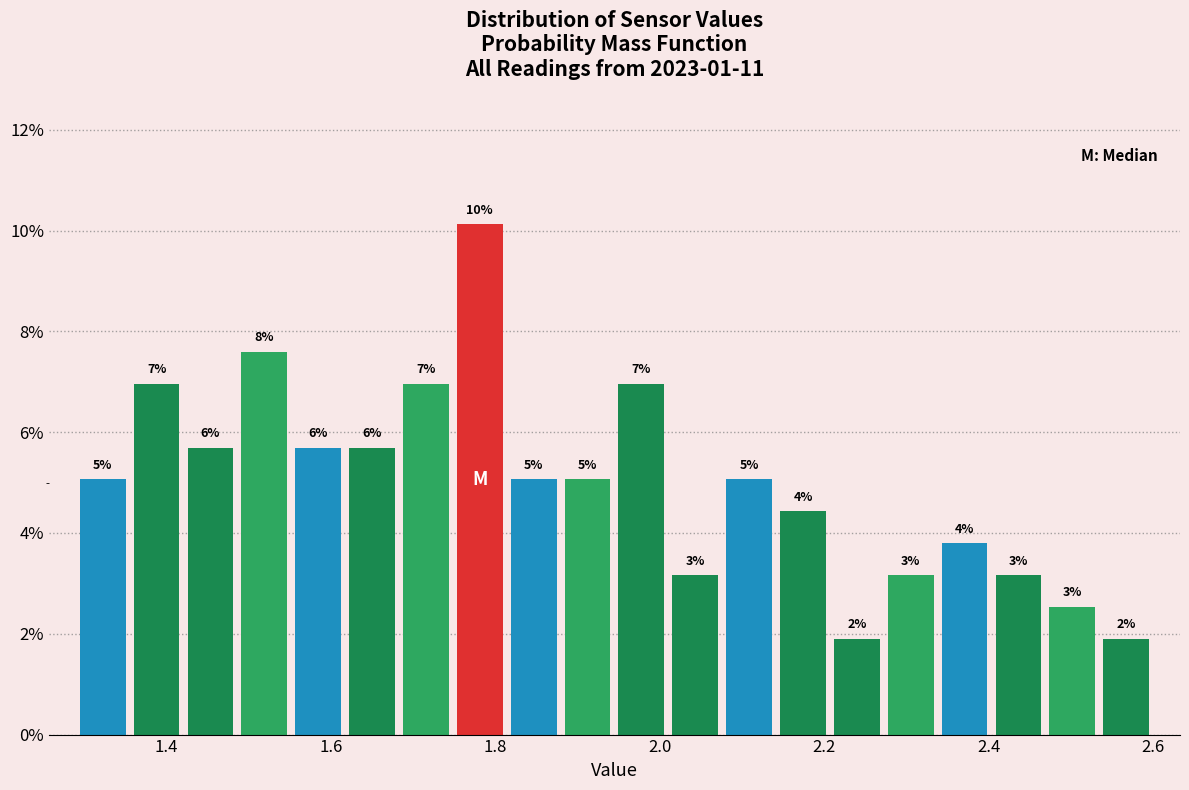

Read against the x-axis, roughly where is the centre of the tallest bar?

1.78